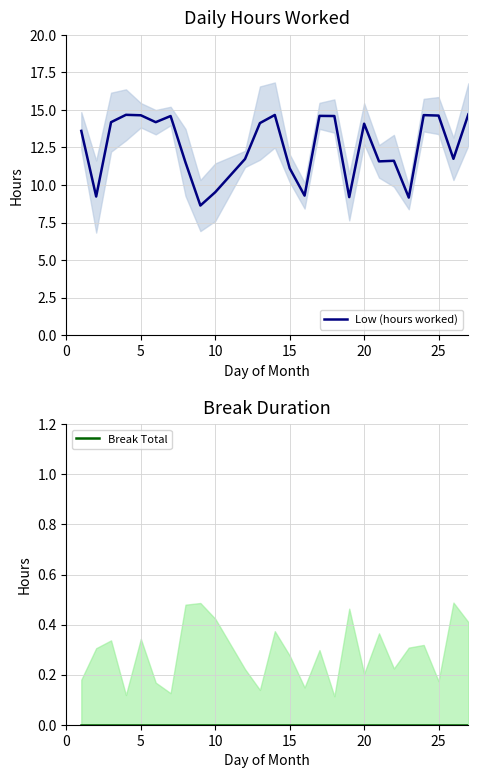

Rank the series by their average value, from highest to lowest.

Low (hours worked), Break Total